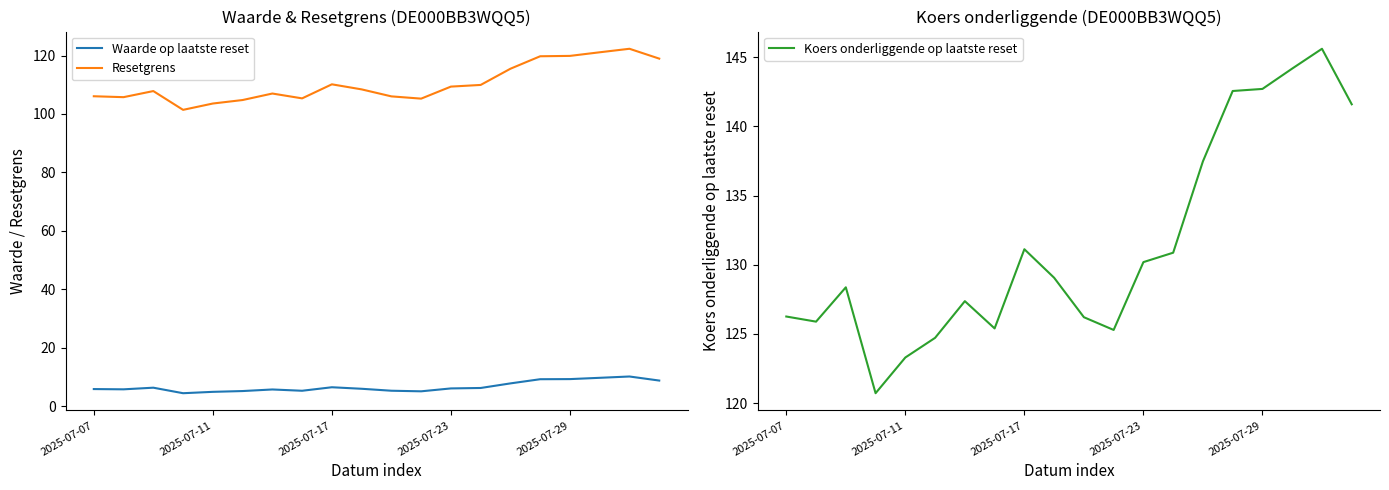

What is the maximum value for Resetgrens?

122.3